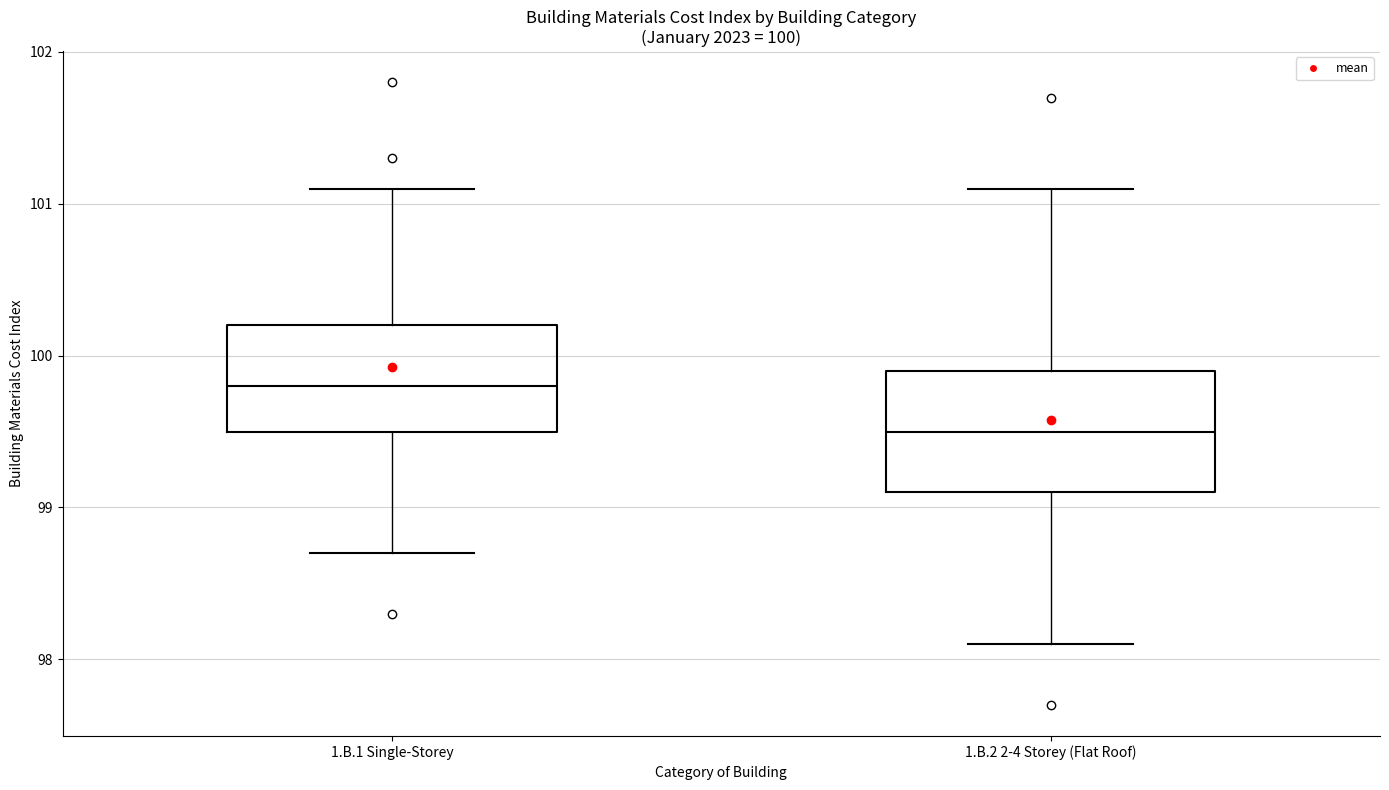

Which box's median line is the highest?

1.B.1 Single-Storey